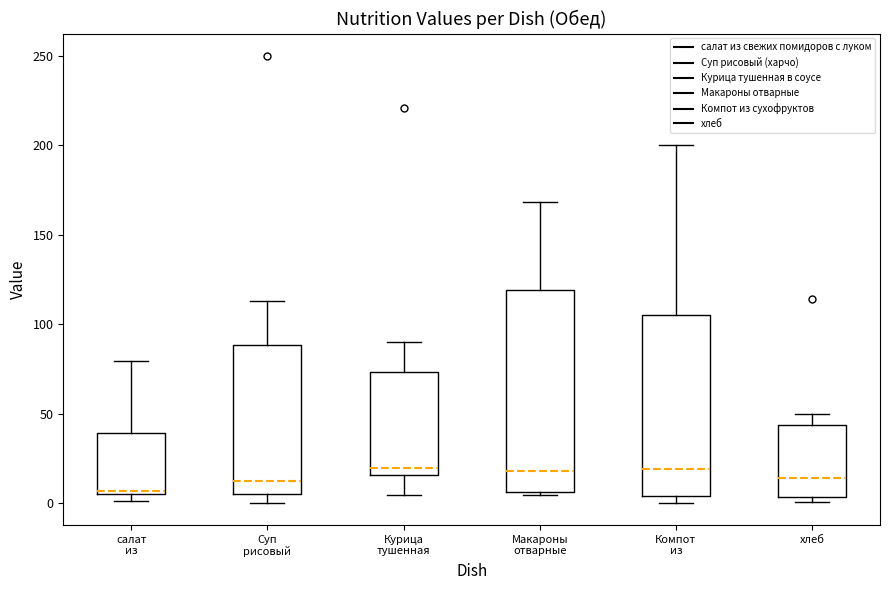

Where does the upper whisker of the box for Макароны отварные end on the y-axis? The values are not printed on the chart, so give them approximately, as read against the axis.

170